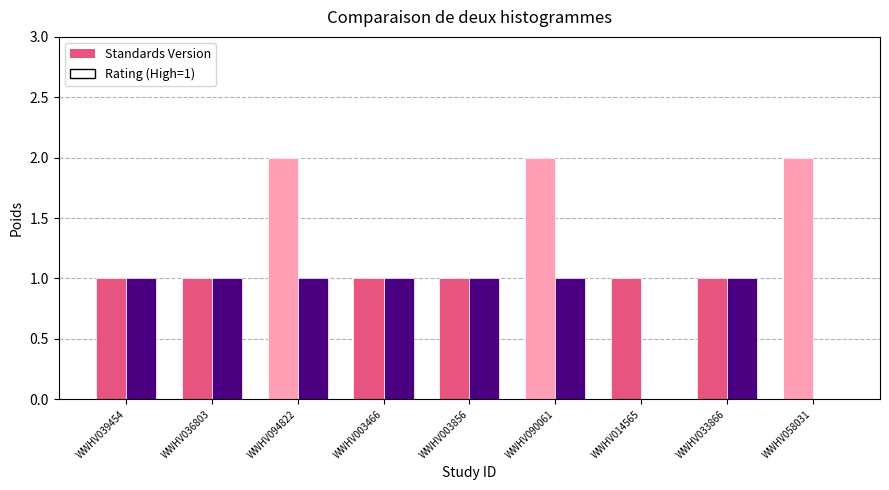

What position from the left is WWHV003466?

4